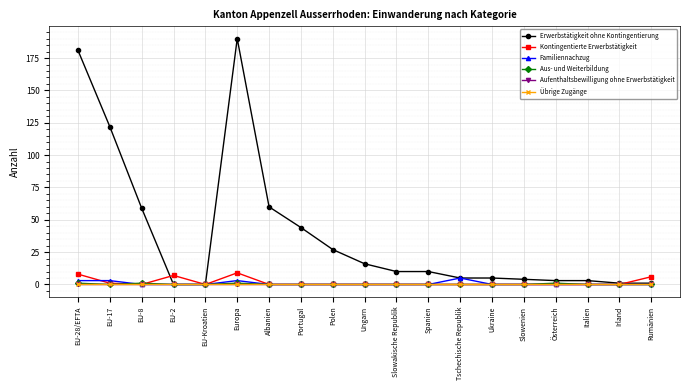

Which series has the largest total across all categories?

Erwerbstätigkeit ohne Kontingentierung